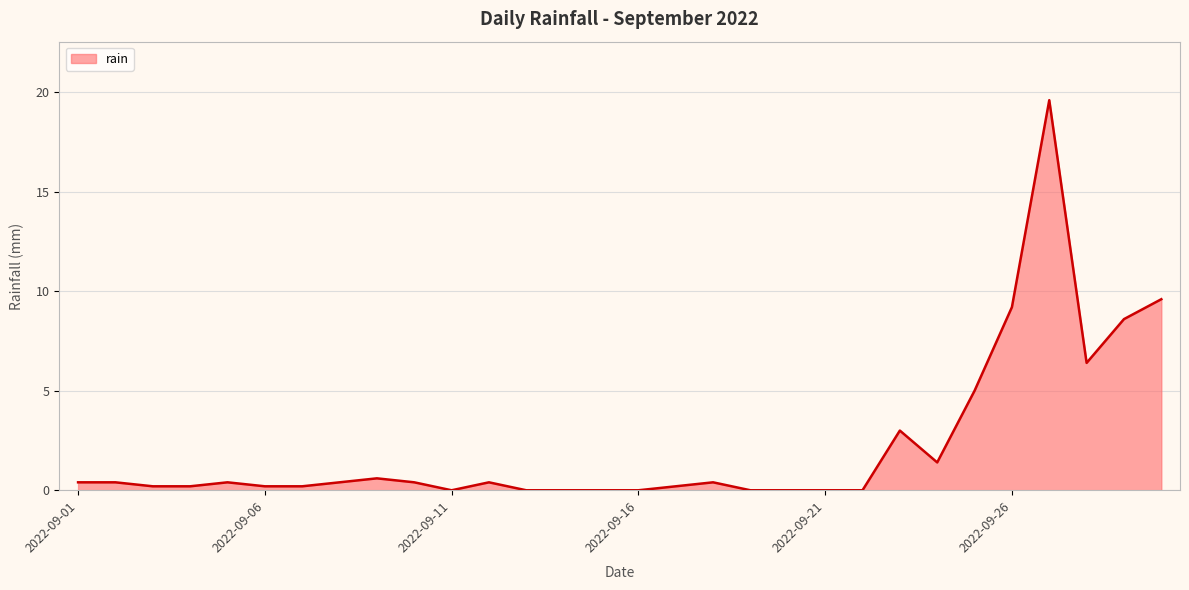

What is the difference between the maximum and minimum values?

19.6